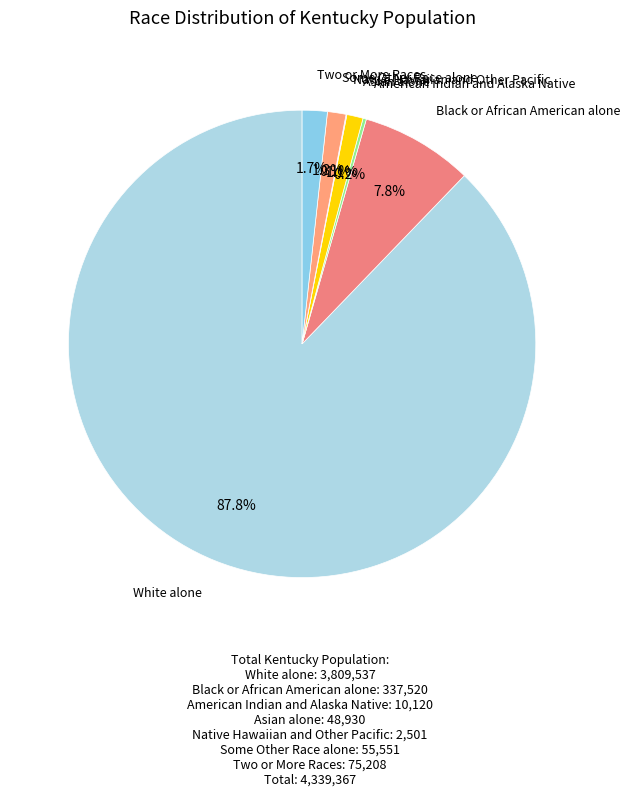

How many segments does this pie chart have?

7